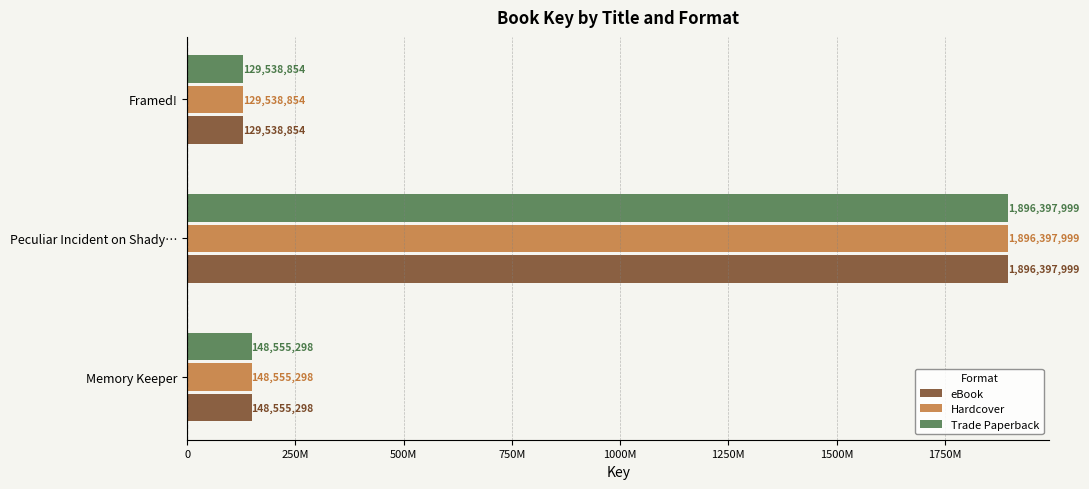

What are all the series names shown in the legend?

eBook, Hardcover, Trade Paperback